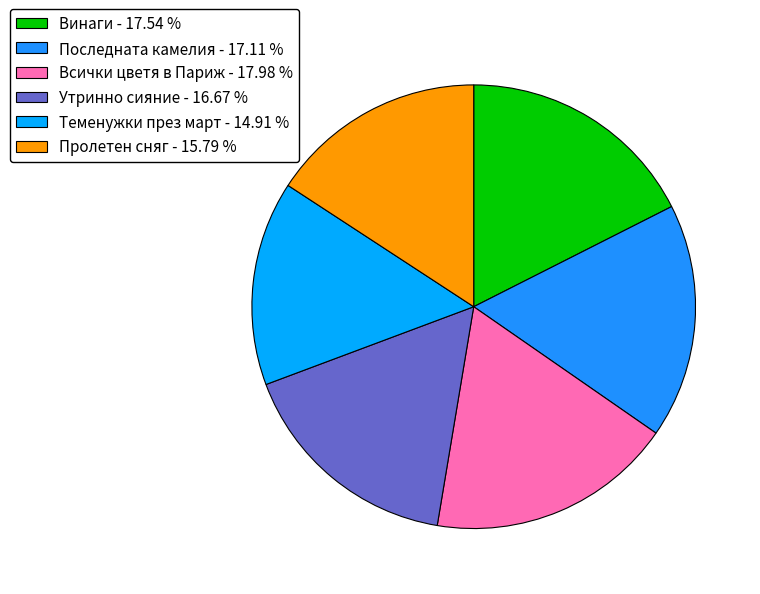

The Теменужки през март slice represents 26% of the pie. True or false?

False